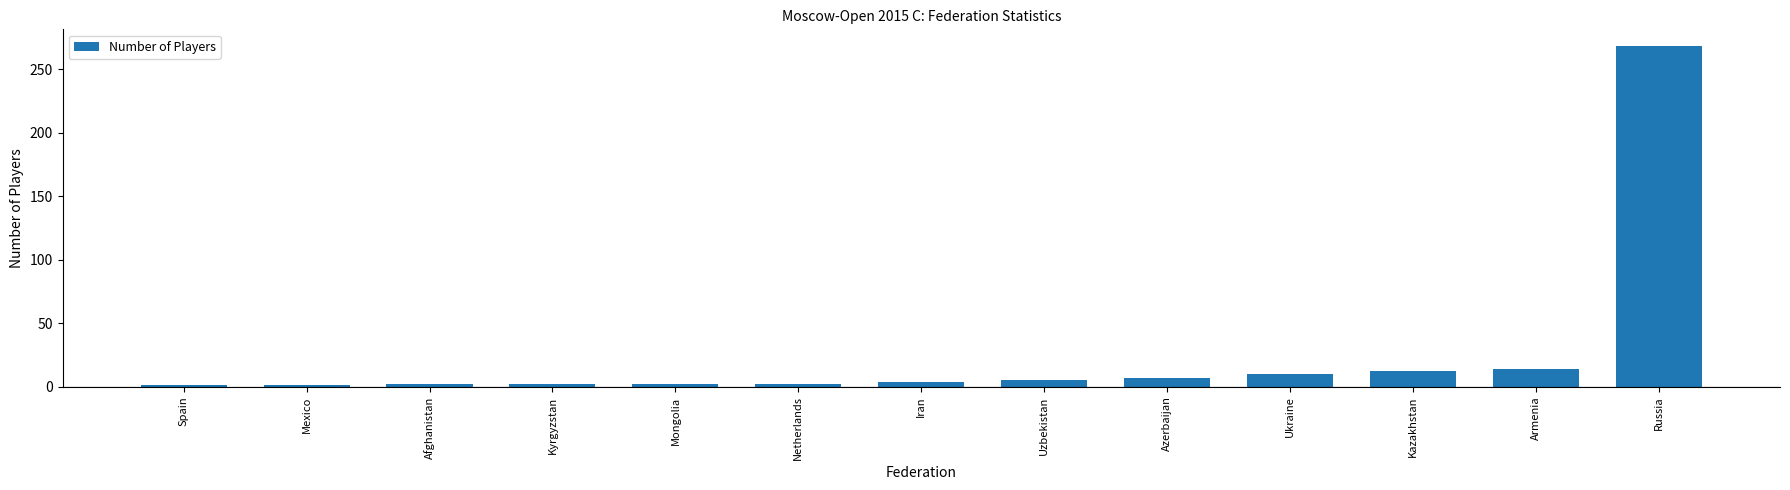

Which label corresponds to the largest value in the chart?

Russia